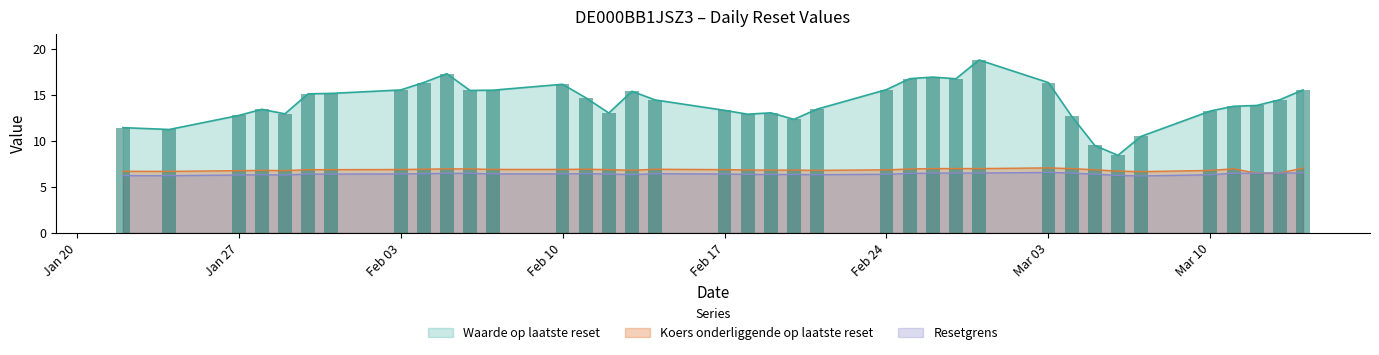

What is the difference between the second highest and second lowest values in the Waarde op laatste reset series?

7.8